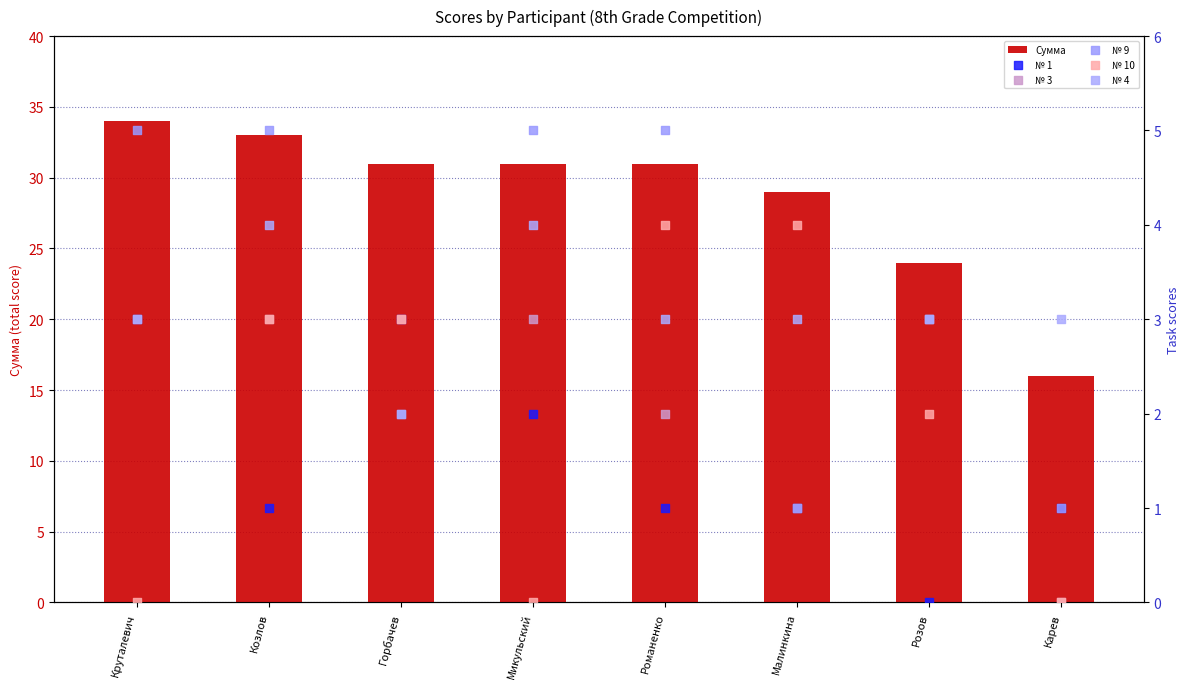

At which category is the sum across all series the highest?

Козлов